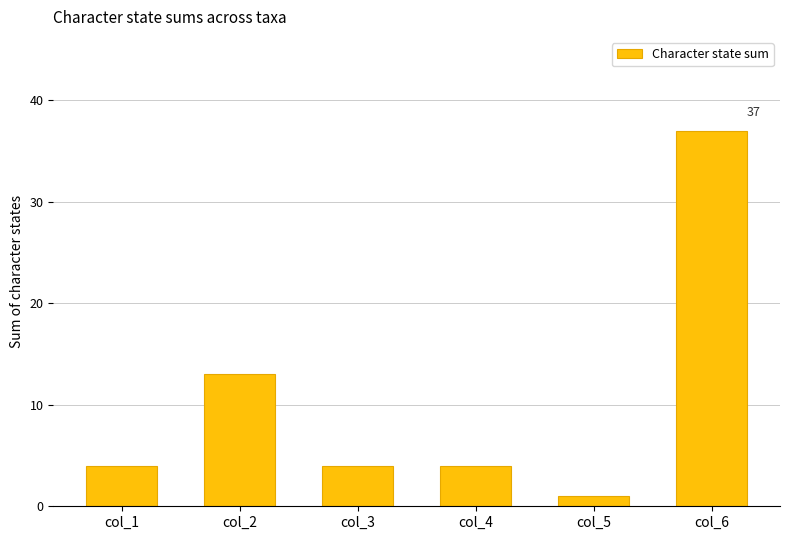

What is the difference between the second highest and second lowest values?

9